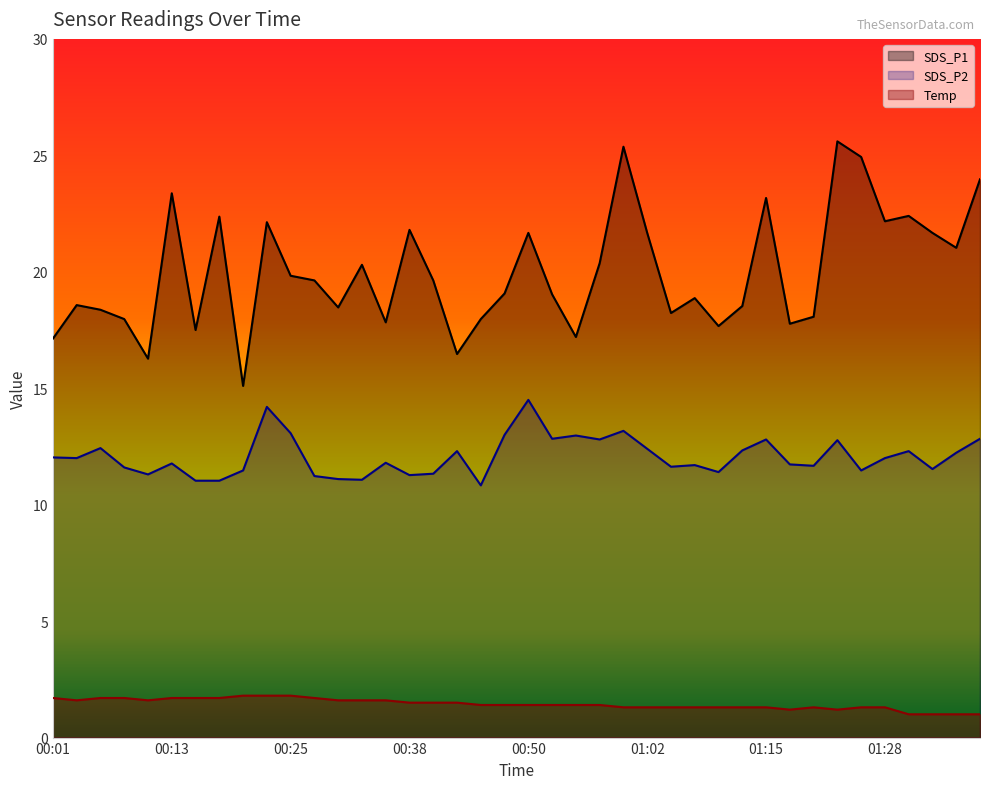

What value does the Temp series have at 00:11?

1.6